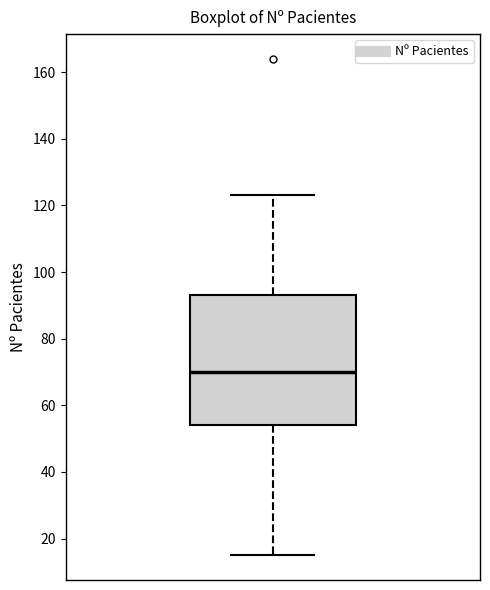

Transcribe this box plot: give where the median line is, the range the box spans, and where the two whiskers end, as read against the y-axis. The values are not printed on the chart, so give them approximately, as read against the axis.

median 70, box 54 to 94, whiskers 16 to 124